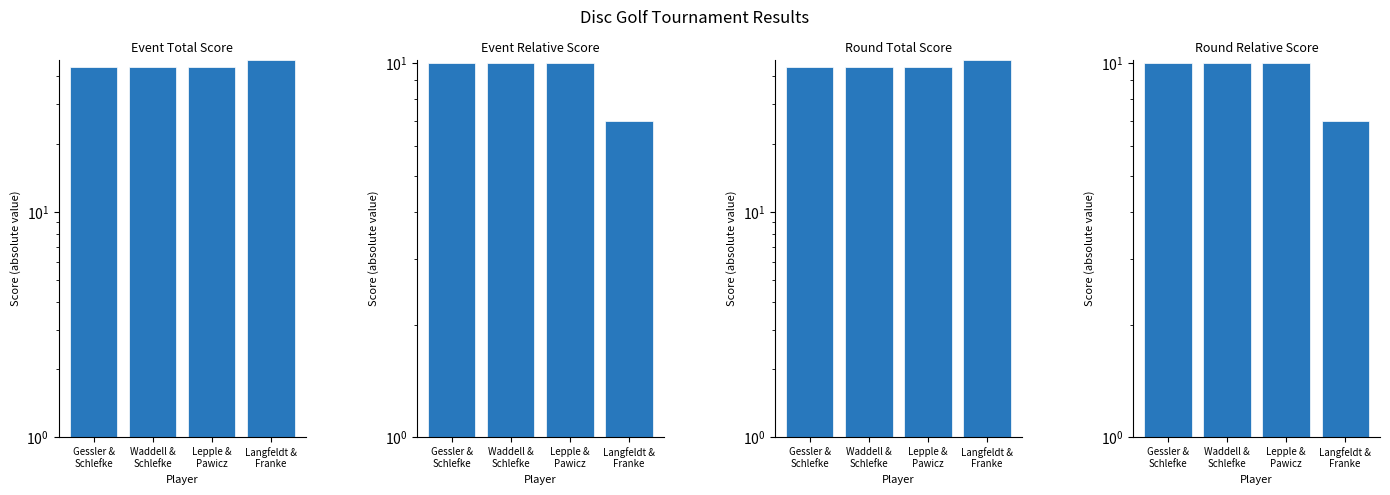

Is the value of round_total_score at Gessler &
Schlefke greater than the value of round_relative_score at Waddell &
Schlefke?

Yes